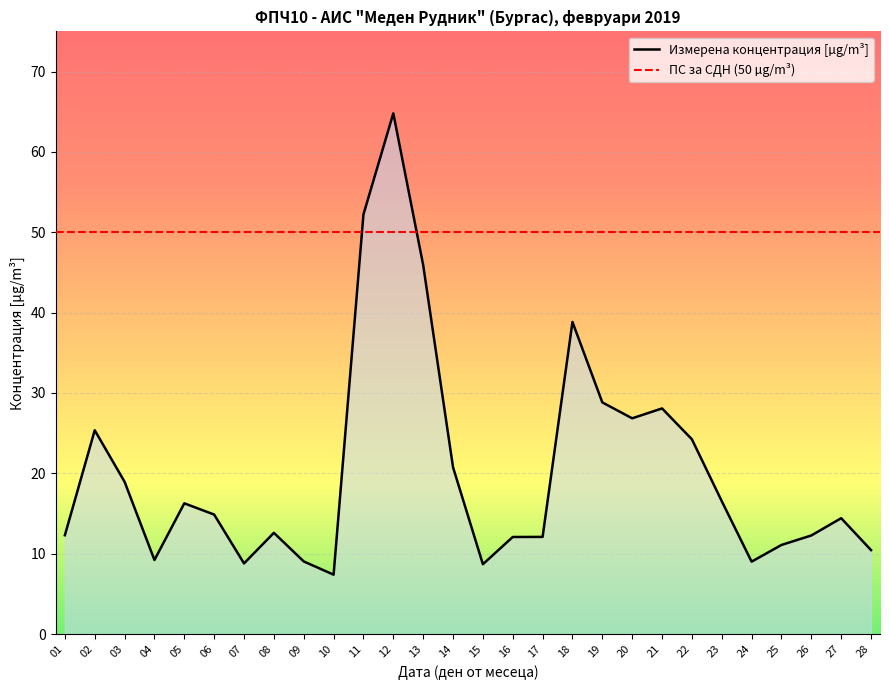

How many lines are shown in the chart?

1